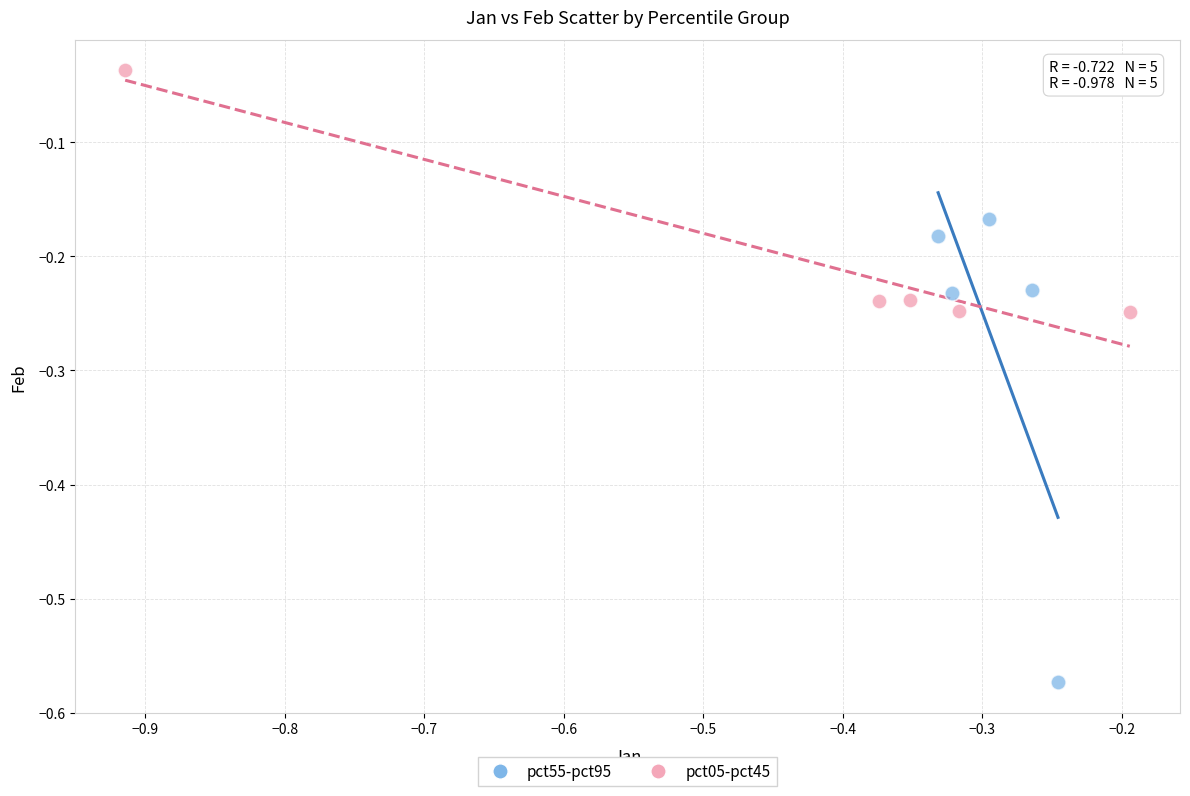

Which series has the largest Y range (max minus min)?

pct55-pct95